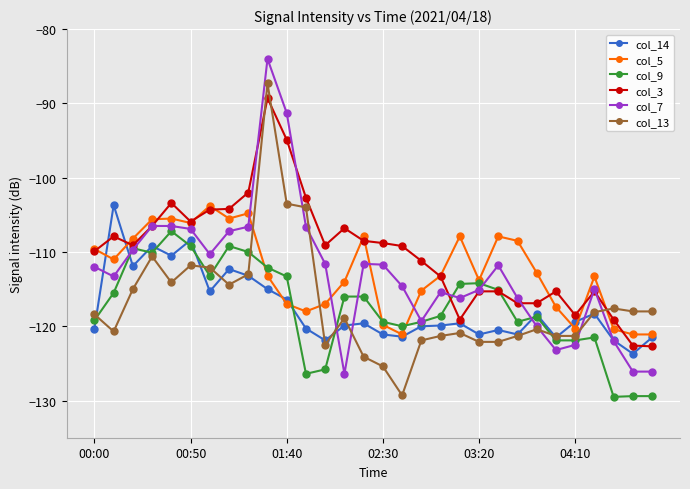

What is the highest value of the col_9 series?

-107.2